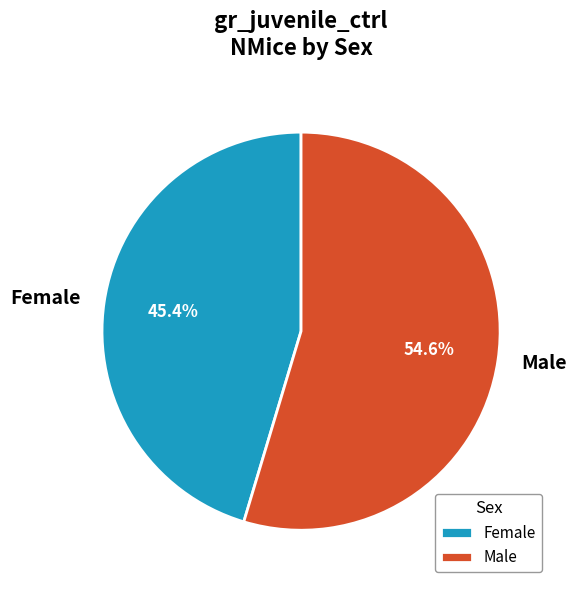

Which slice is the smallest?

Female